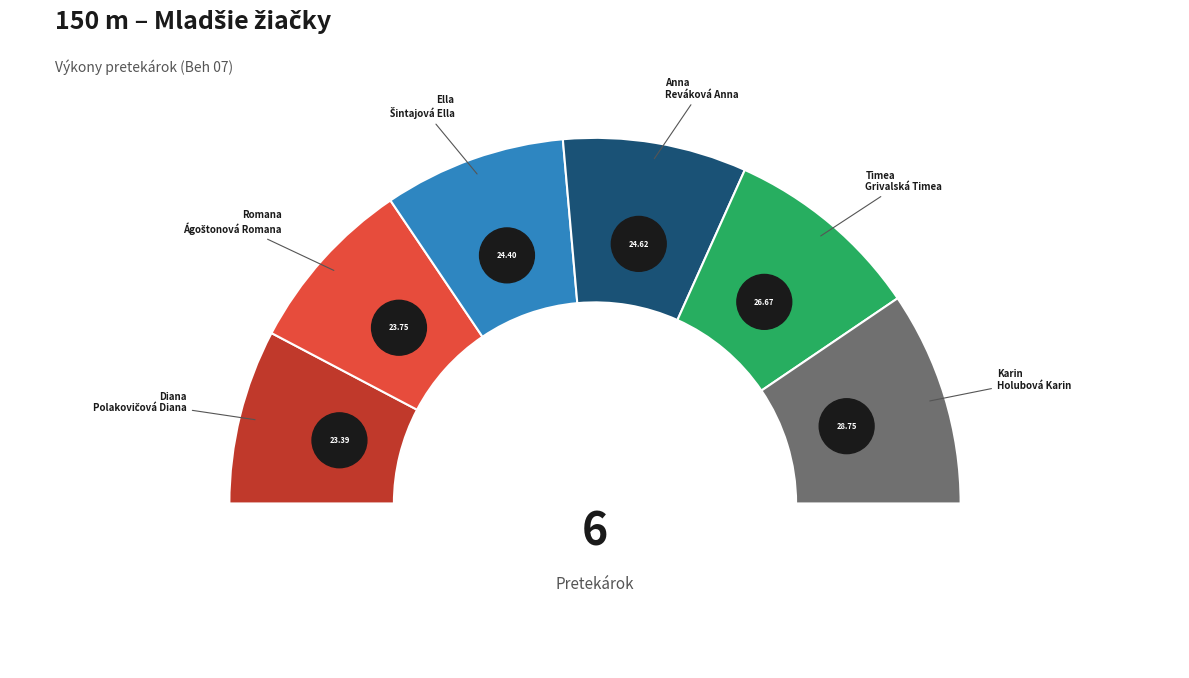

To the nearest percent, what percentage of the pie is Polakovičová Diana?

15%